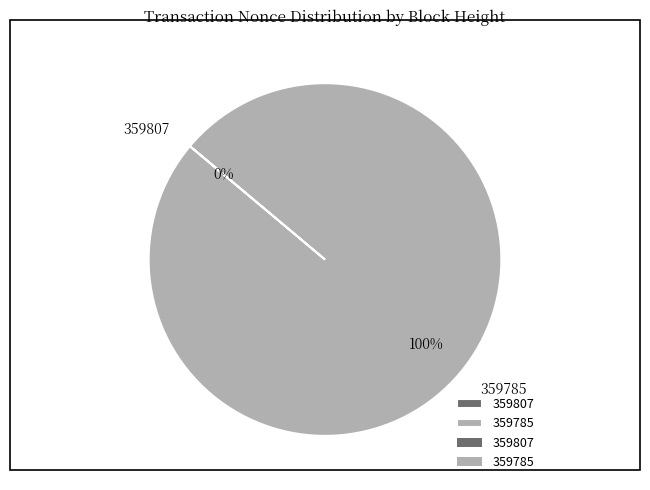

Which category has the smallest portion of the pie?

359807